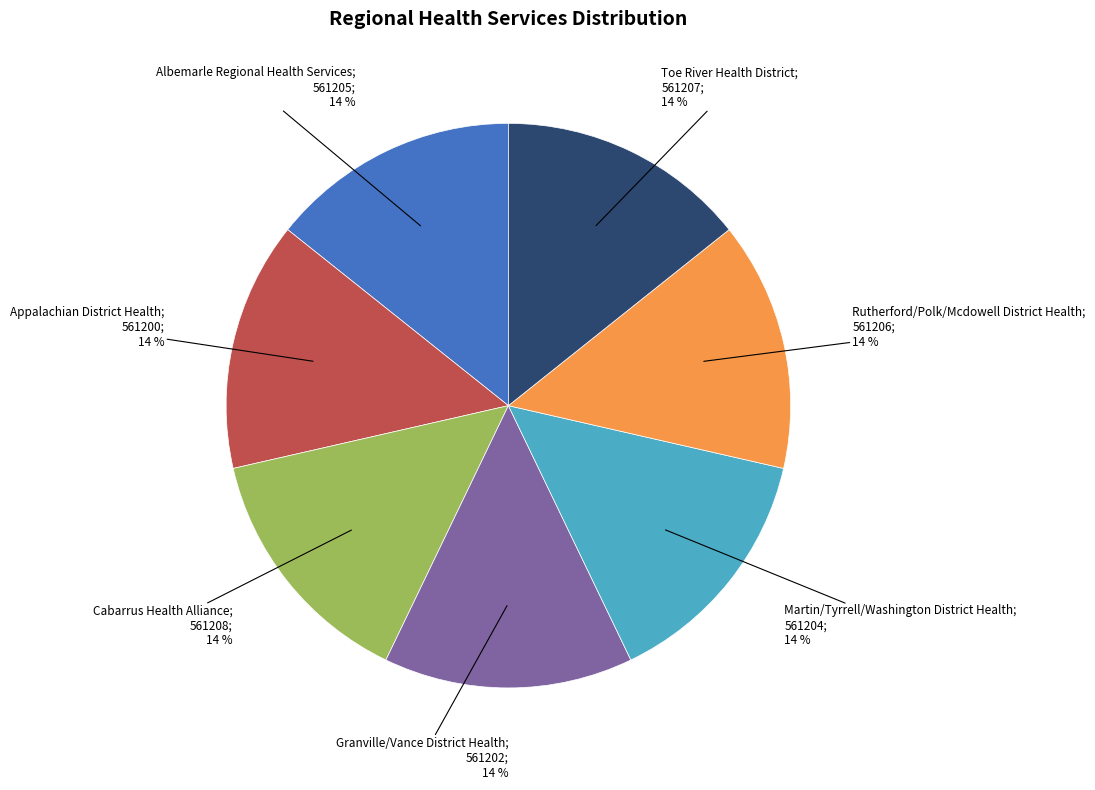

To the nearest percent, what is the average slice percentage?

14%